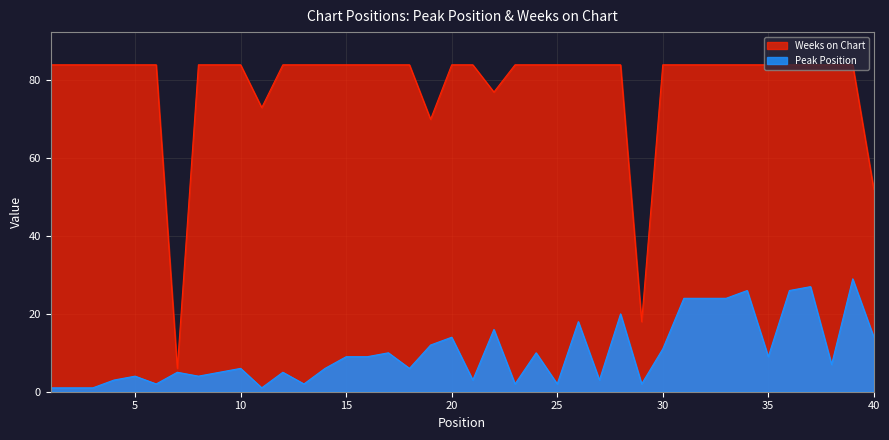

At which category is the sum across all series the highest?

39